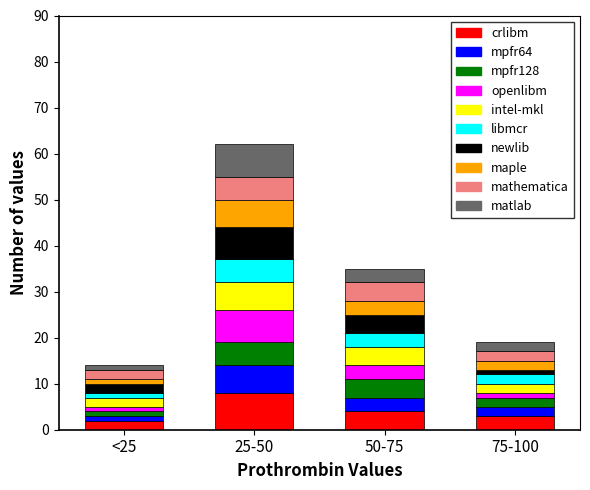

What is the difference between the maximum and minimum values in the crlibm series?

6